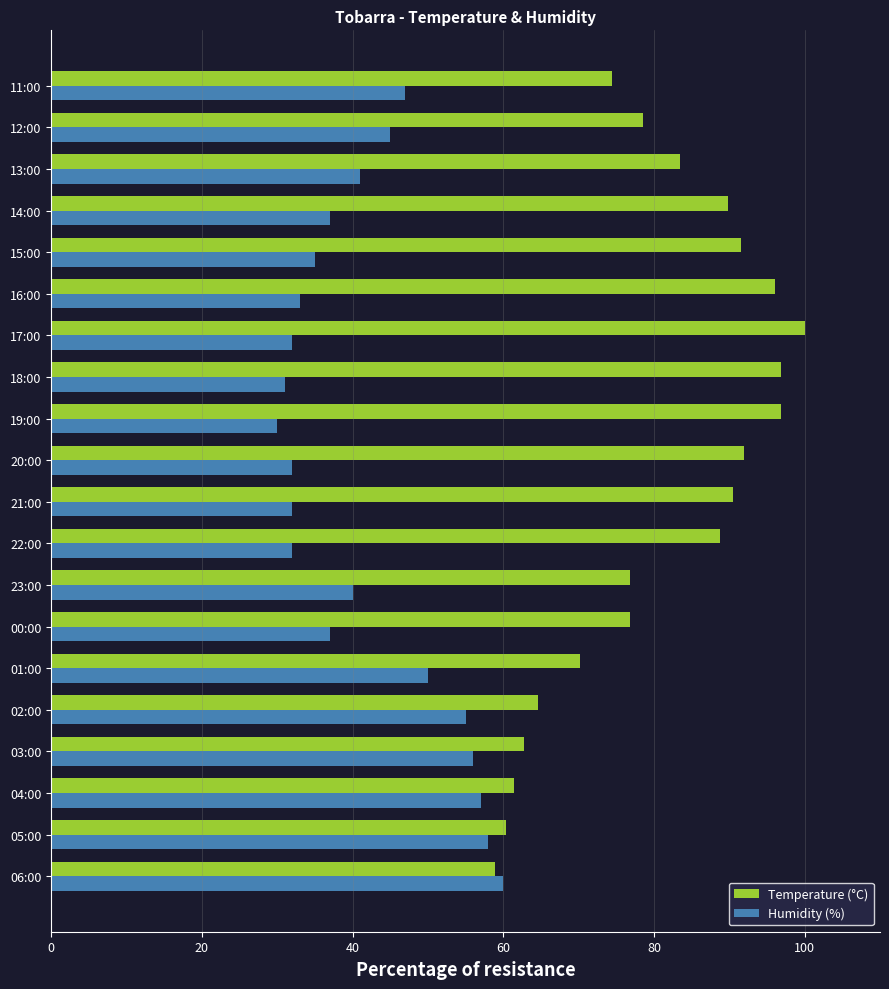

What is the total value across all series at 03:00?

118.8